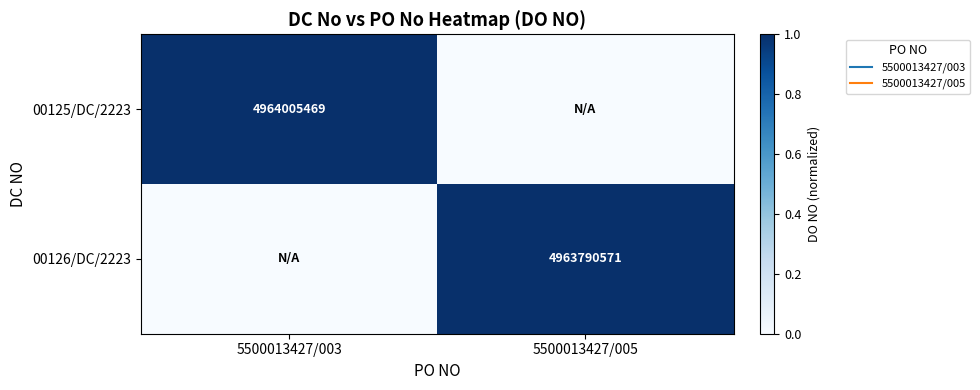

The 00126/DC/2223 series shows -0.7 at 5500013427/003. True or false?

False